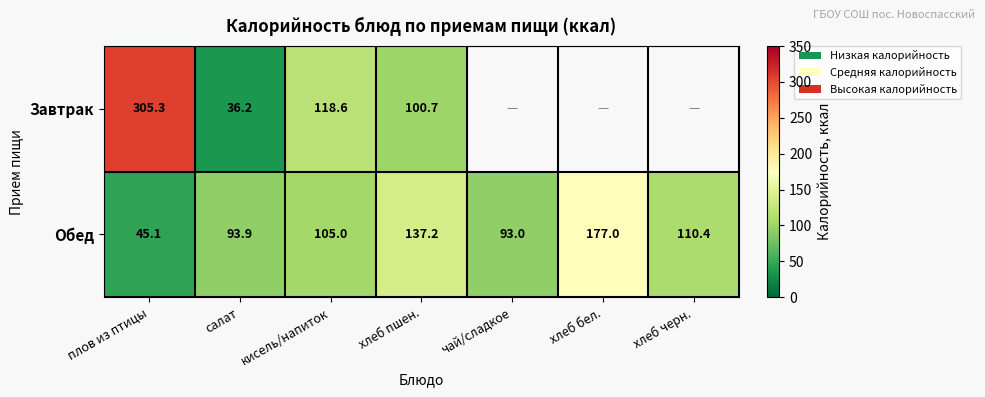

At which label does Обед reach its minimum?

плов из птицы